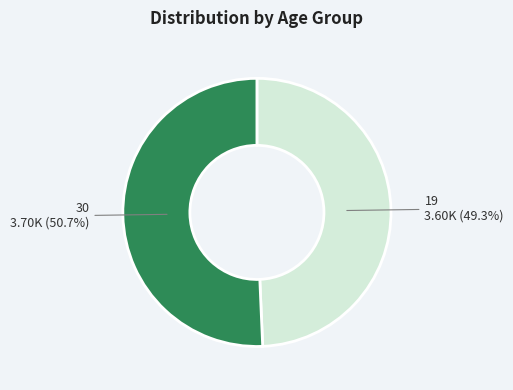

Between 30 and 19, which is larger?

30